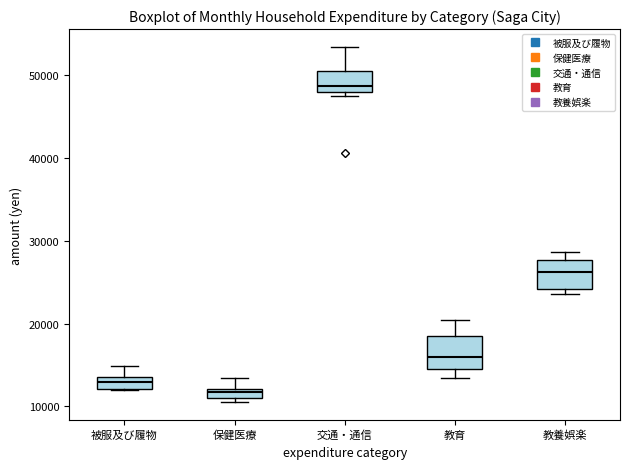

Which box's median line is the highest?

交通・通信